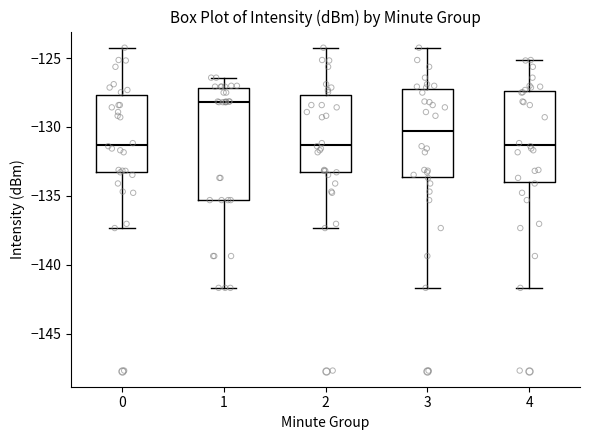

Reading left to right, read every box against the y-axis: the position of its median line, the range the box covers, and the ends of its whiskers. The values are not printed on the chart, so give them approximately, as read against the axis.

0: median -131.5, box -133.5 to -127.5, whiskers -137.5 to -124.0
1: median -128.0, box -135.5 to -127.0, whiskers -141.5 to -126.5
2: median -131.5, box -133.5 to -127.5, whiskers -137.5 to -124.0
3: median -130.5, box -133.5 to -127.0, whiskers -141.5 to -124.0
4: median -131.5, box -134.0 to -127.5, whiskers -141.5 to -125.0